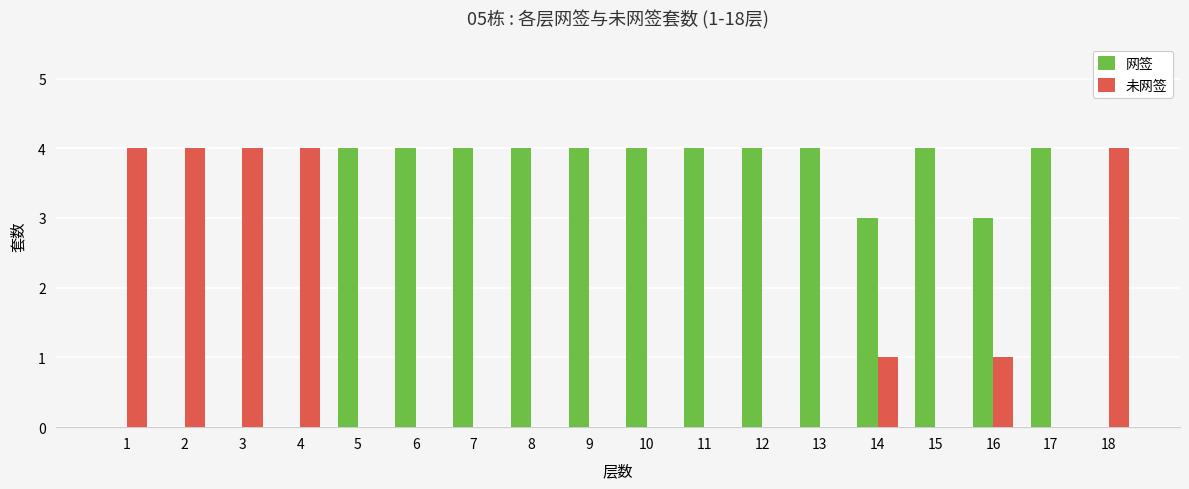

What is the greatest value displayed?

4